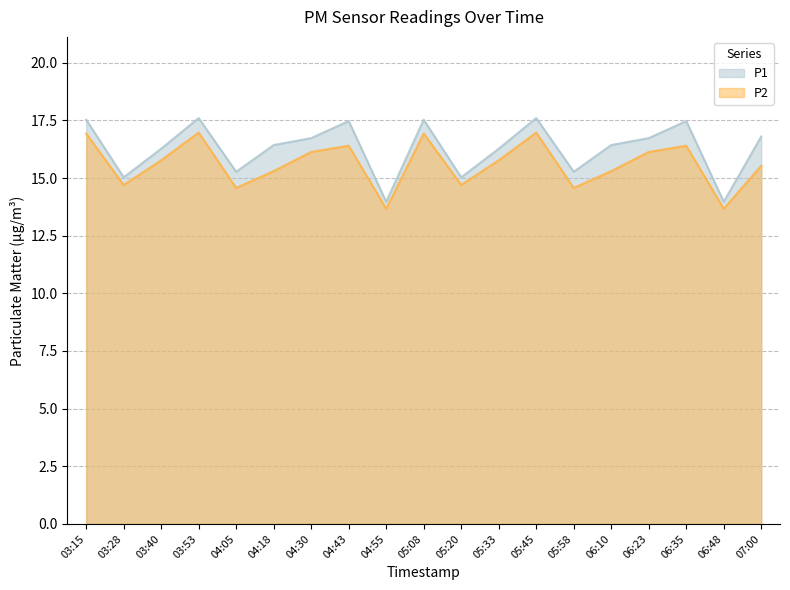

Between 04:55 and 06:48, which is larger?

04:55